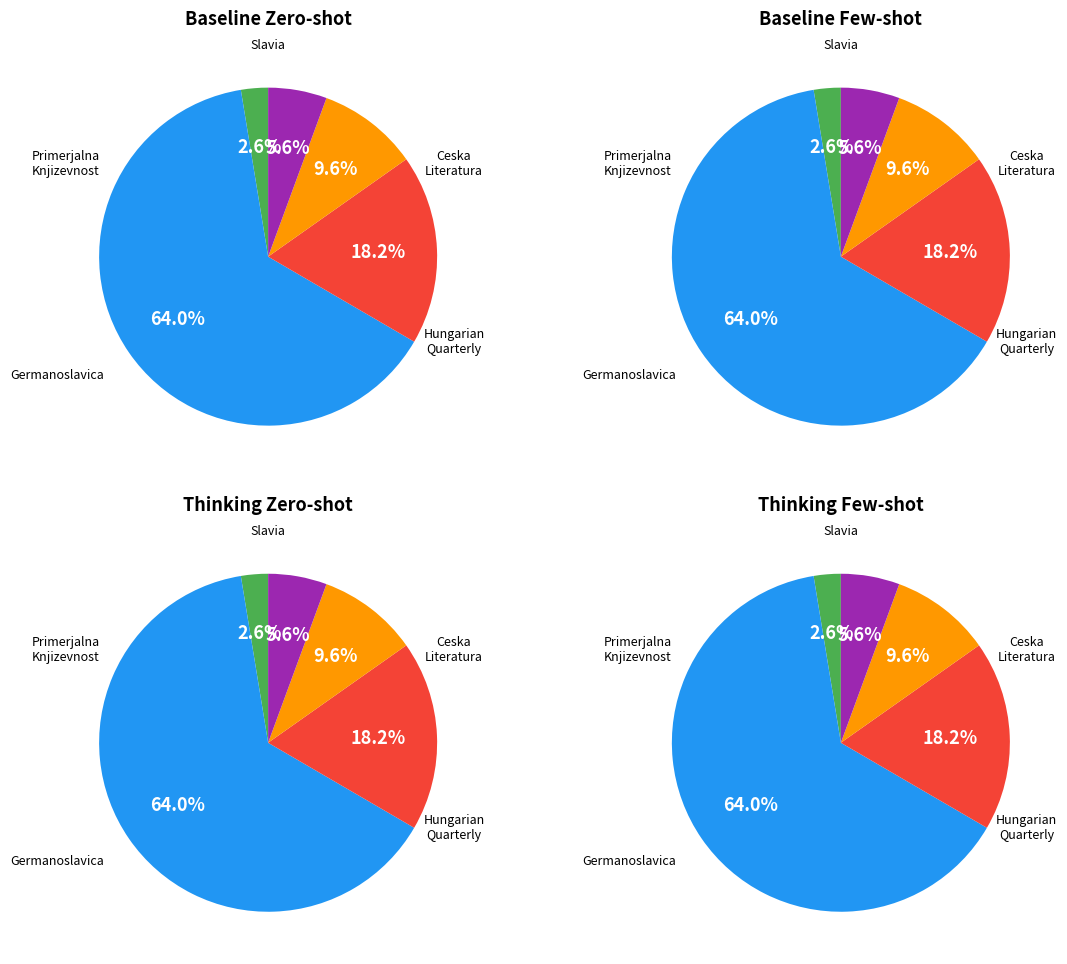

Approximately how many times larger is the value at Primerjalna Knjizevnost compared to Germanoslavica?

0.1